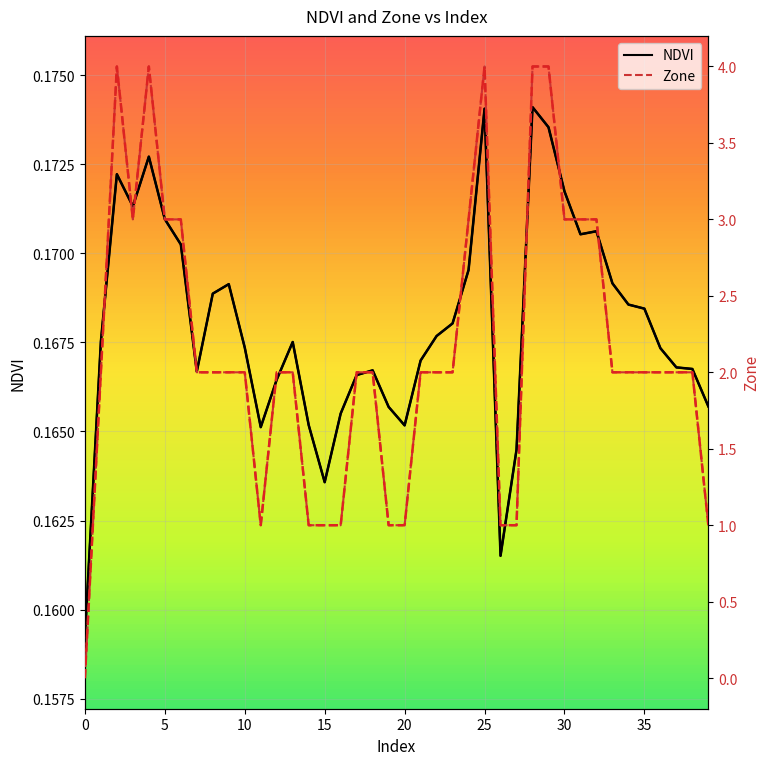

After their last crossing, which series has the higher values: NDVI or Zone?

Zone